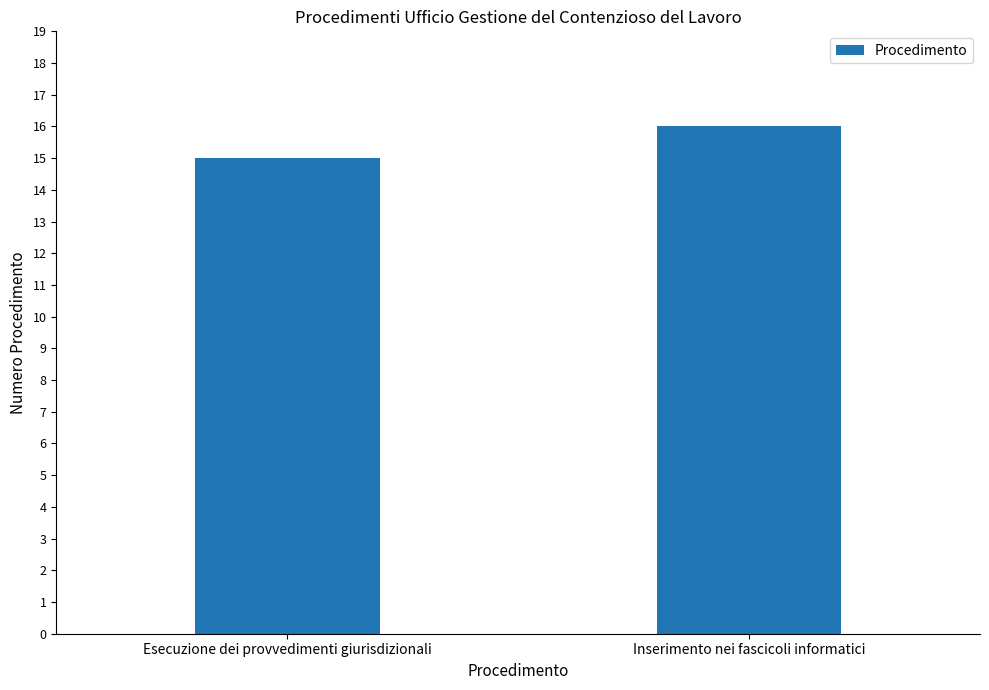

What is the label of the 1st bar from the left?

Esecuzione dei provvedimenti giurisdizionali